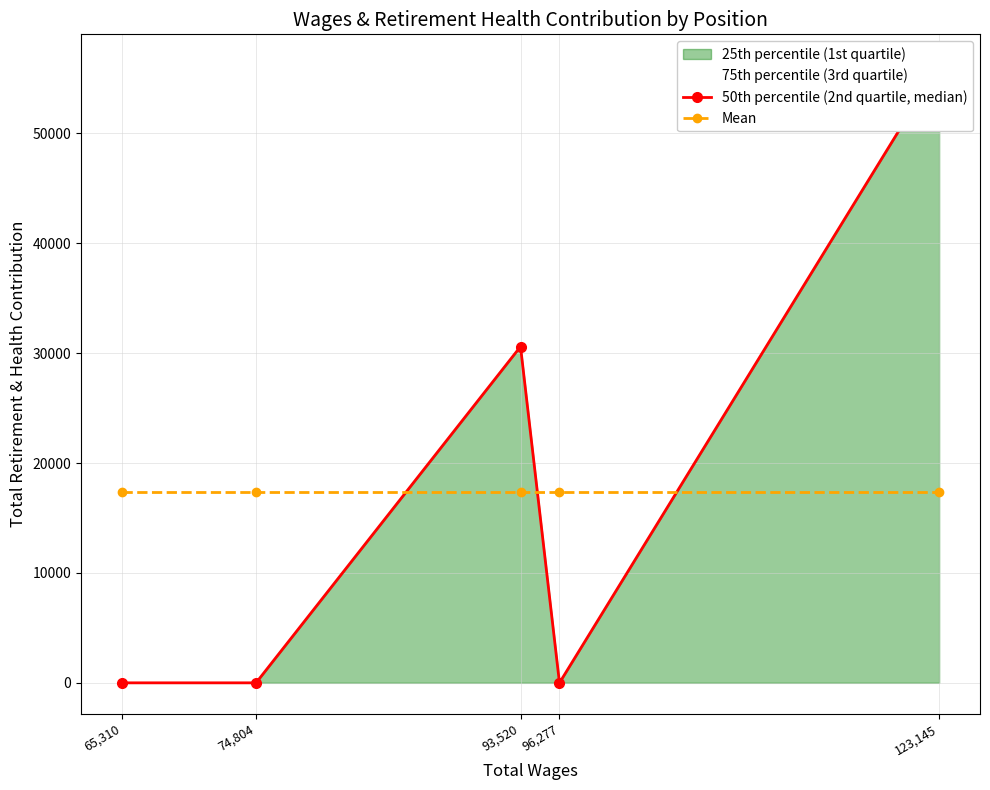

Which has a higher value, 123,145 or 65,310?

123,145